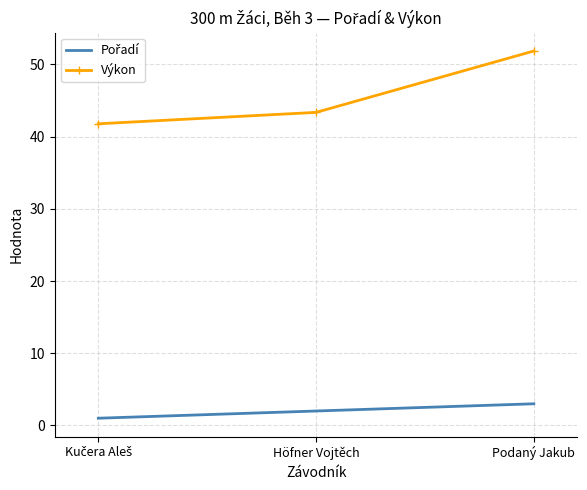

Which series has the largest total across all categories?

Výkon